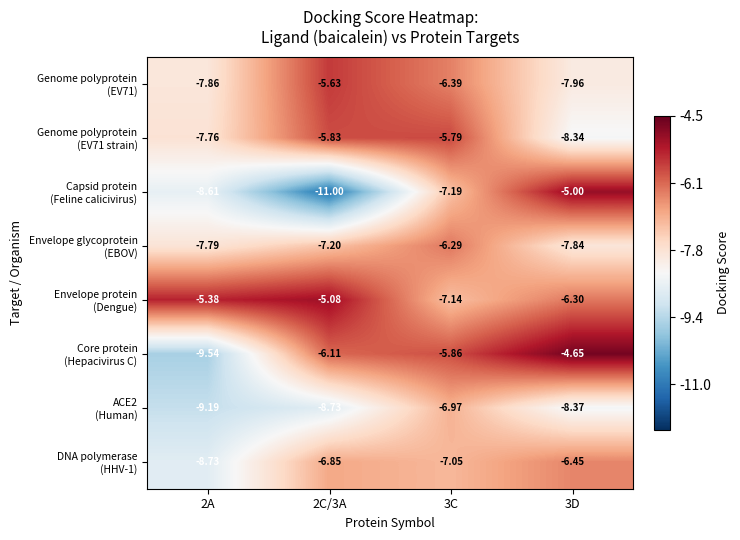

How many distinct data groups are displayed?

8